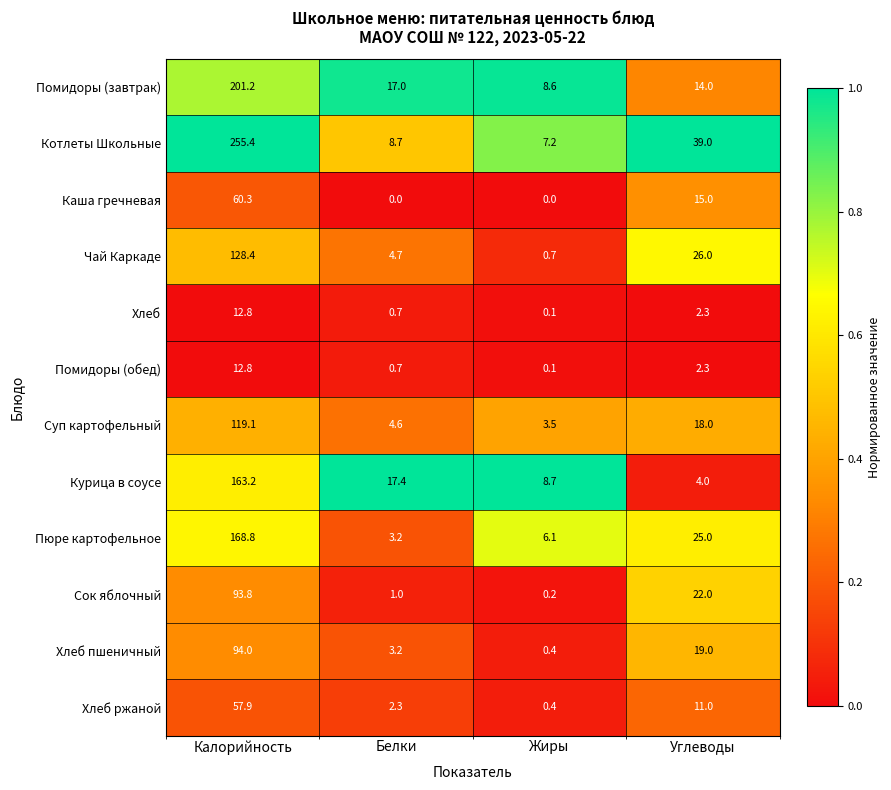

List the labels in order of Помидоры (завтрак) value, smallest first.

Жиры, Углеводы, Белки, Калорийность